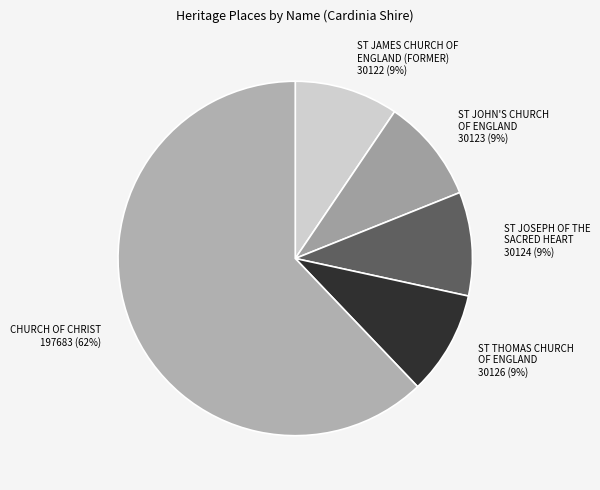

Is there a majority slice in this chart?

Yes